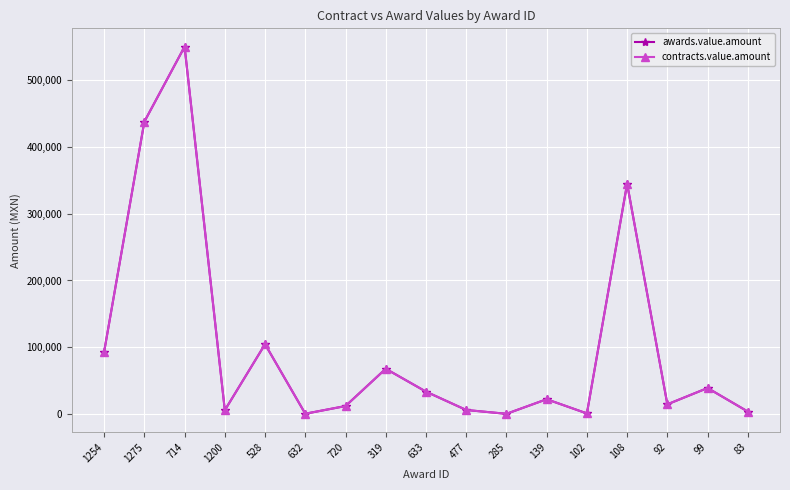

At how many categories does at least one series exceed 12846?

10